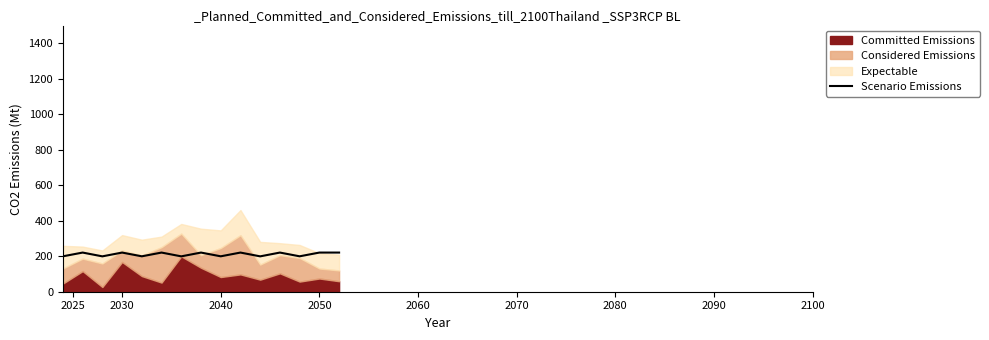

True or false: the data has more than 0 interior local peaks.

True